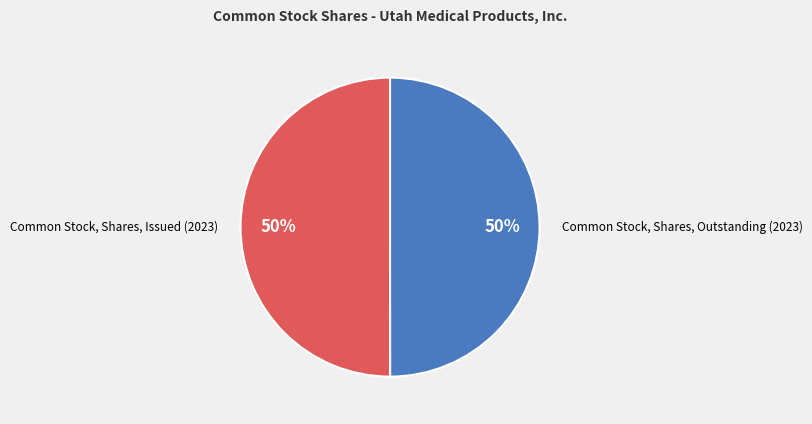

What percentage is the Common Stock, Shares, Outstanding (2023) slice, to the nearest percent?

50%